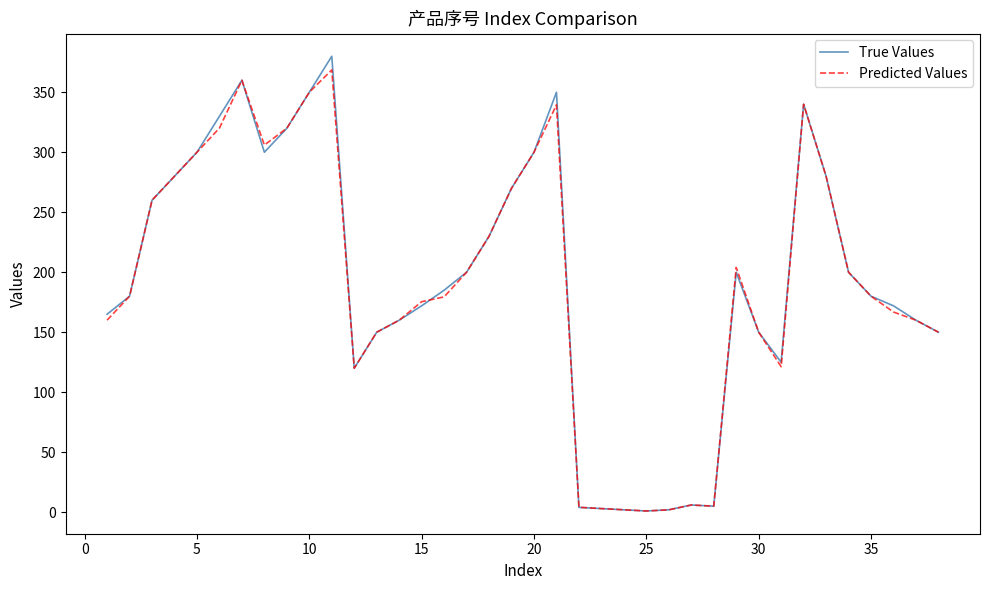

True or false: Predicted Values and True Values cross at least once.

True